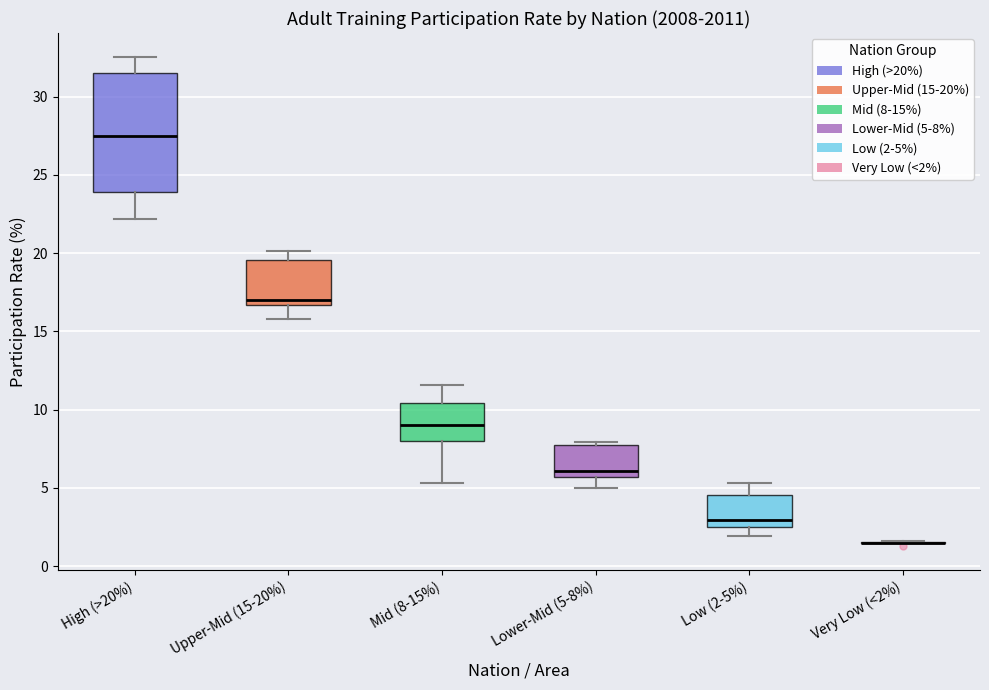

Reading left to right, read every box against the y-axis: the position of its median line, the range the box covers, and the ends of its whiskers. The values are not printed on the chart, so give them approximately, as read against the axis.

High (>20%): median 27.5, box 24.0 to 31.5, whiskers 22.0 to 32.5
Upper-Mid (15-20%): median 17.0, box 16.5 to 19.5, whiskers 16.0 to 20.0
Mid (8-15%): median 9.0, box 8.0 to 10.5, whiskers 5.5 to 11.5
Lower-Mid (5-8%): median 6.0, box 5.5 to 7.5, whiskers 5.0 to 8.0
Low (2-5%): median 3.0, box 2.5 to 4.5, whiskers 2.0 to 5.5
Very Low (<2%): box collapsed to a line at 1.5, whiskers 1.5 to 1.5